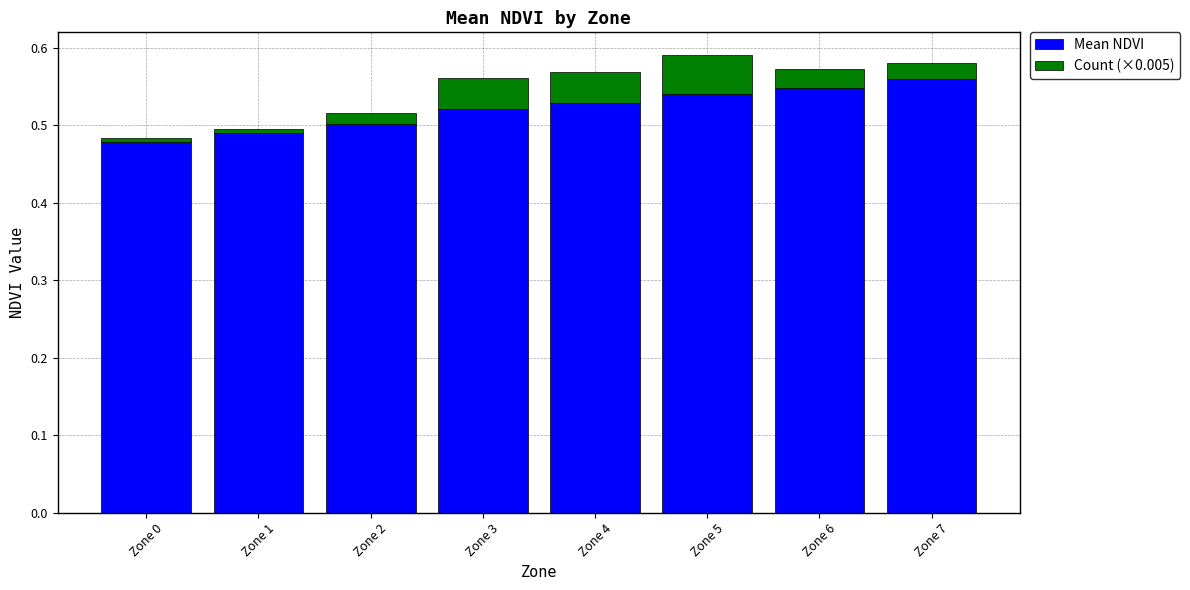

The Mean NDVI series shows 0.5 at Zone 1. True or false?

True